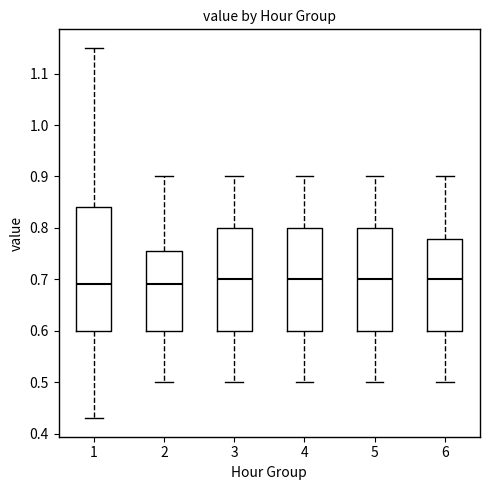

Reading left to right, transcribe this box plot: for each box, give where its median line is, the range the box spans, and where its two whiskers end, as read against the y-axis. The values are not printed on the chart, so give them approximately, as read against the axis.

1: median 0.69, box 0.60 to 0.84, whiskers 0.43 to 1.15
2: median 0.69, box 0.60 to 0.76, whiskers 0.50 to 0.90
3: median 0.70, box 0.60 to 0.80, whiskers 0.50 to 0.90
4: median 0.70, box 0.60 to 0.80, whiskers 0.50 to 0.90
5: median 0.70, box 0.60 to 0.80, whiskers 0.50 to 0.90
6: median 0.70, box 0.60 to 0.78, whiskers 0.50 to 0.90